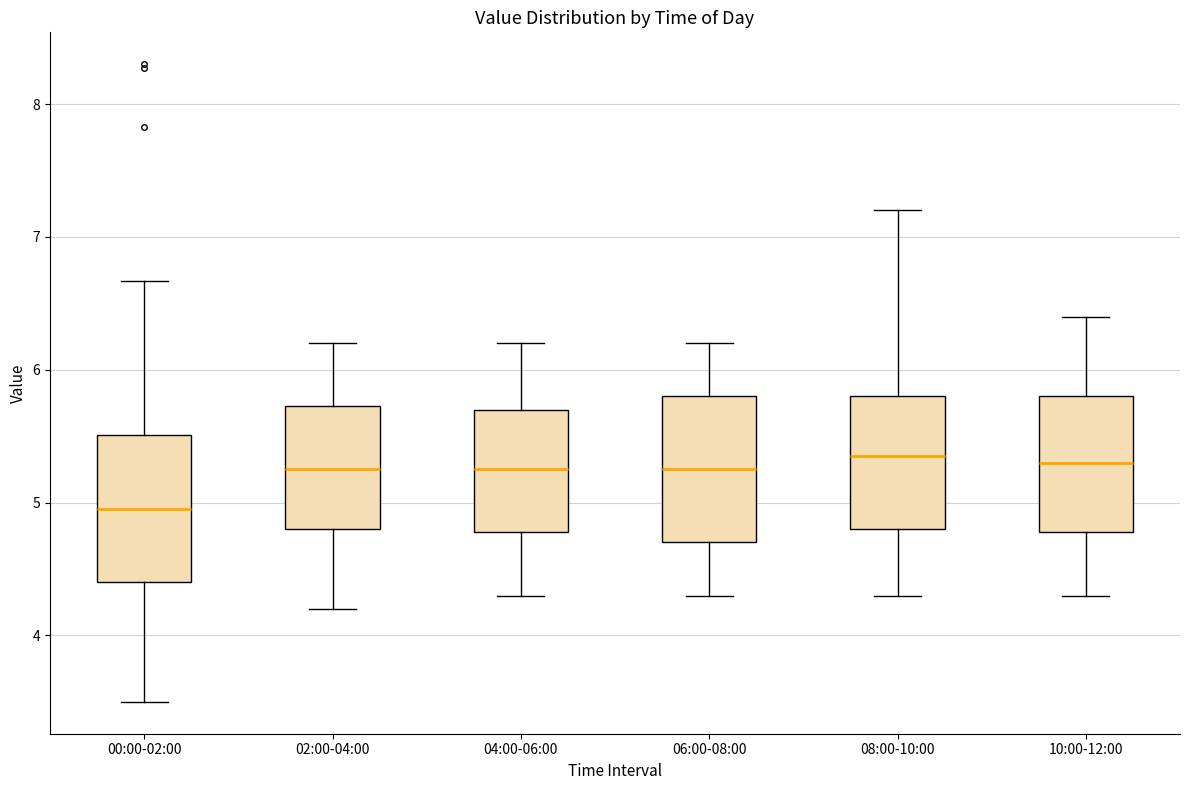

Reading left to right, read every box against the y-axis: the position of its median line, the range the box covers, and the ends of its whiskers. The values are not printed on the chart, so give them approximately, as read against the axis.

00:00-02:00: median 5.0, box 4.4 to 5.5, whiskers 3.5 to 6.7
02:00-04:00: median 5.3, box 4.8 to 5.7, whiskers 4.2 to 6.2
04:00-06:00: median 5.3, box 4.8 to 5.7, whiskers 4.3 to 6.2
06:00-08:00: median 5.3, box 4.7 to 5.8, whiskers 4.3 to 6.2
08:00-10:00: median 5.4, box 4.8 to 5.8, whiskers 4.3 to 7.2
10:00-12:00: median 5.3, box 4.8 to 5.8, whiskers 4.3 to 6.4